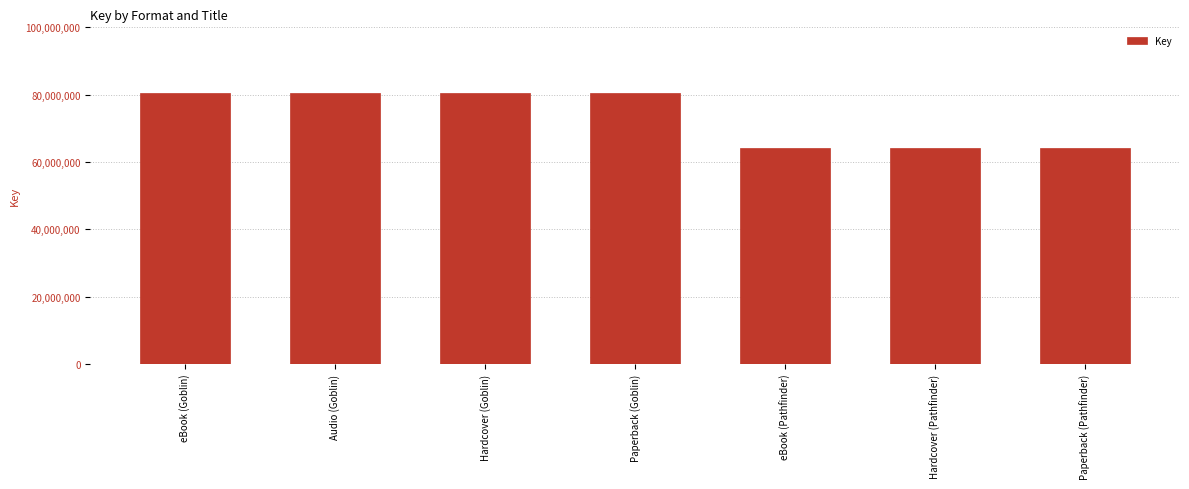

Is it true that the value at Paperback (Goblin) is 80419157?

True